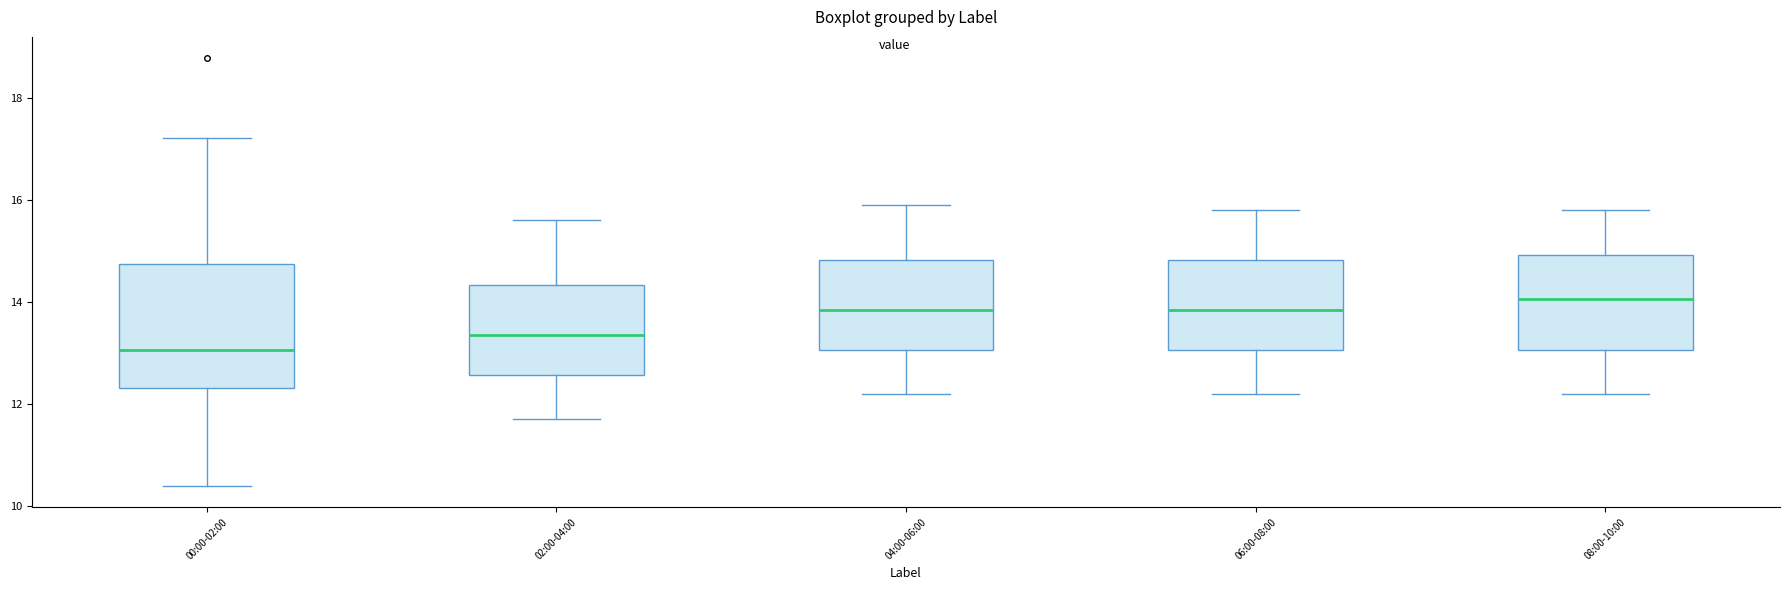

Where is the lower edge of the box for 00:00-02:00 on the y-axis? The values are not printed on the chart, so give them approximately, as read against the axis.

12.4